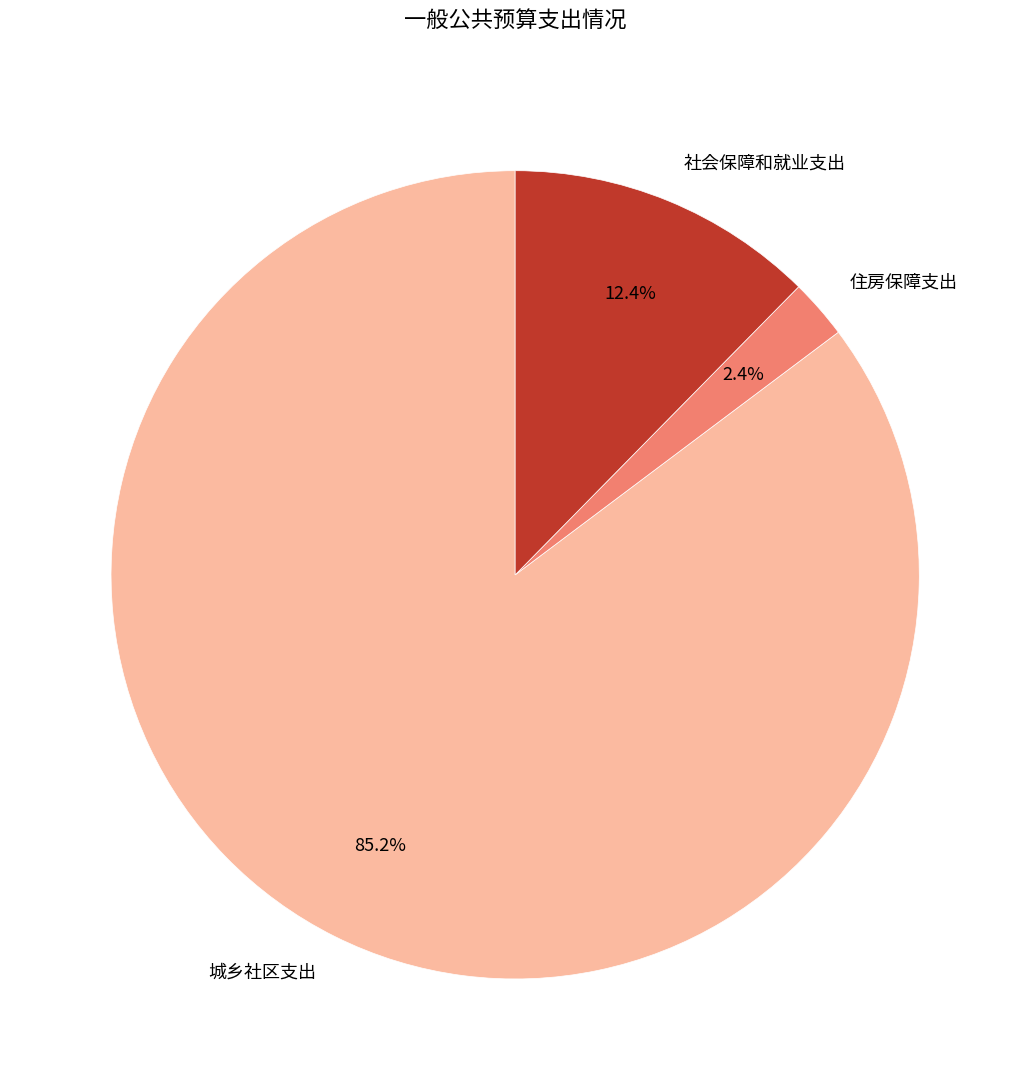

Is the sum of 住房保障支出 and 社会保障和就业支出 greater than half?

No